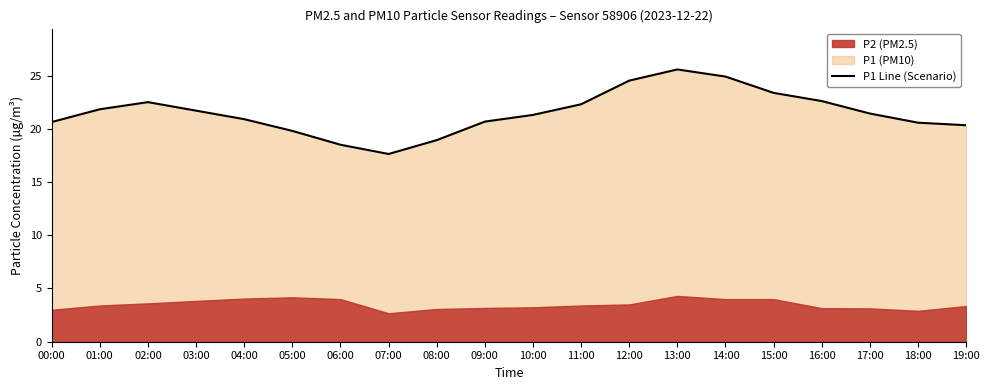

How many categories are shown in the chart?

20